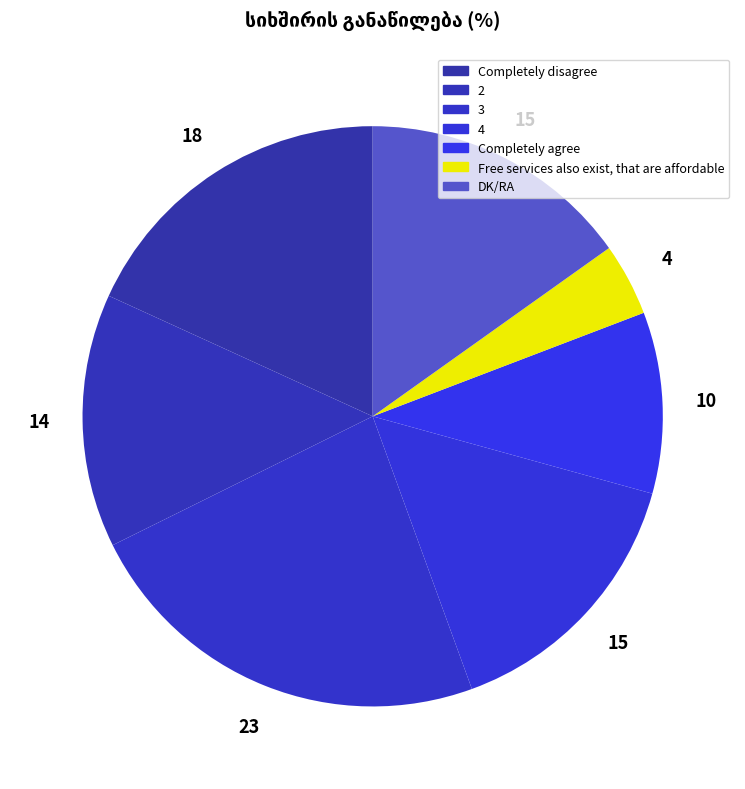

Does any single category account for the majority?

No